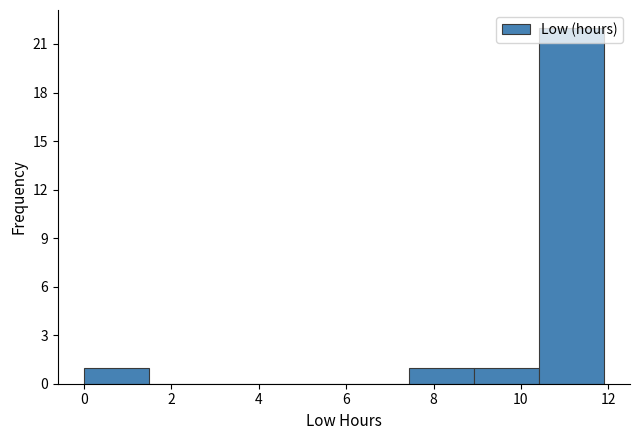

Reading left to right, transcribe this chart: for each bar, give the range it covers on the x-axis and its height. Neither the bar edges nor the heights are printed on the chart, so give them approximately, as read against the axes.

0.0 to 1.4: 1
1.4 to 3.0: 0
3.0 to 4.4: 0
4.4 to 6.0: 0
6.0 to 7.4: 0
7.4 to 9.0: 1
9.0 to 10.4: 1
10.4 to 12.0: 22